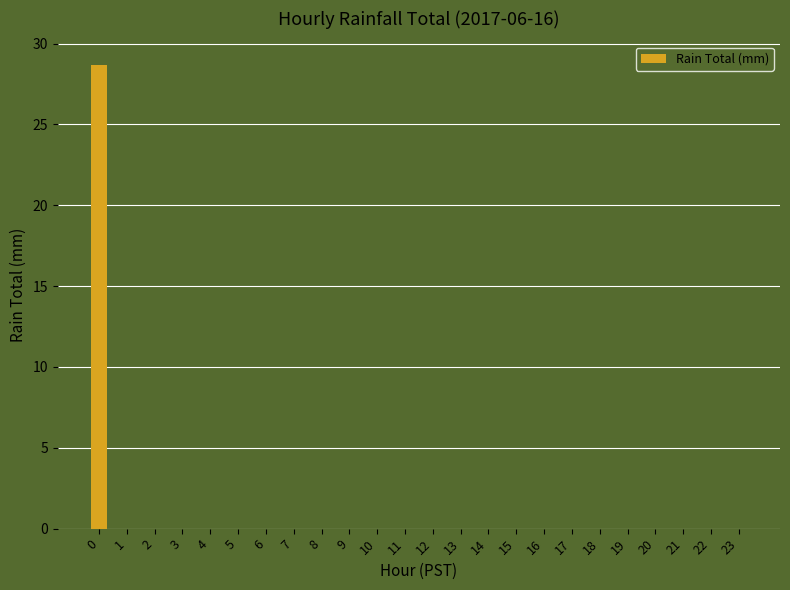

Reading left to right, list all the values displayed in this chart.

28.7	0.0	0.0	0.0	0.0	0.0	0.0	0.0	0.0	0.0	0.0	0.0	0.0	0.0	0.0	0.0	0.0	0.0	0.0	0.0	0.0	0.0	0.0	0.0